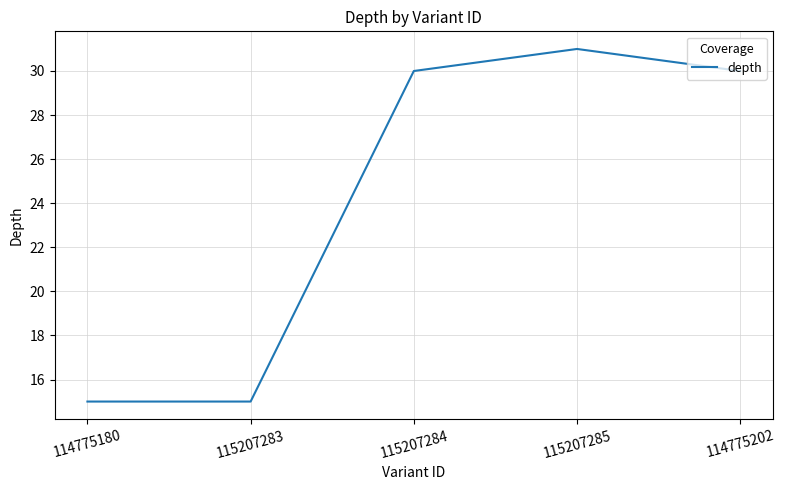

What is the change in value from 115207285 to 114775202?

-1